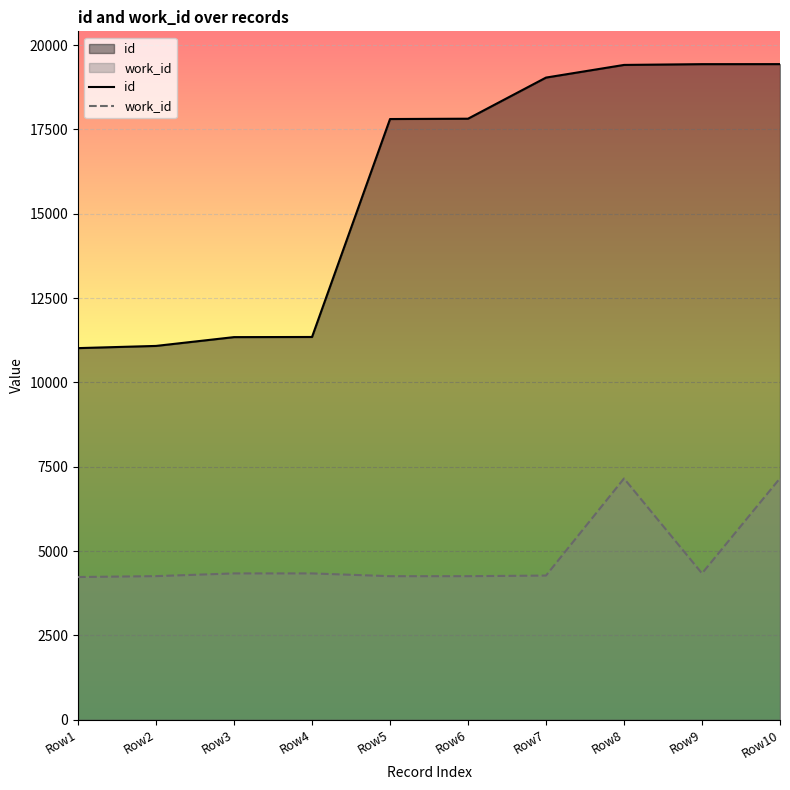

Where is work_id nearest to the value 5696?

Row3